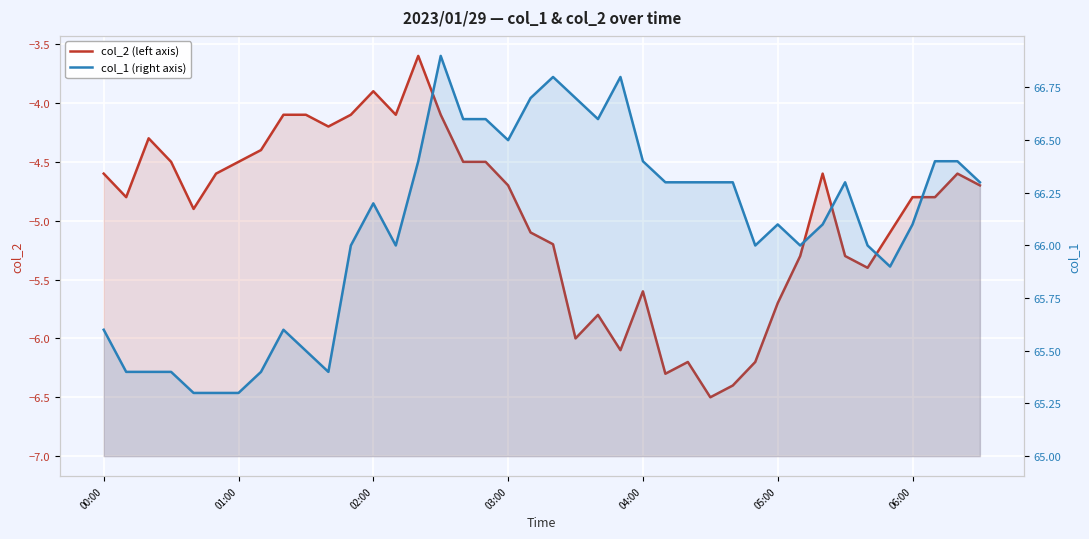

Rank the series at 20 from lowest to highest value.

col_2 (left axis), col_1 (right axis)